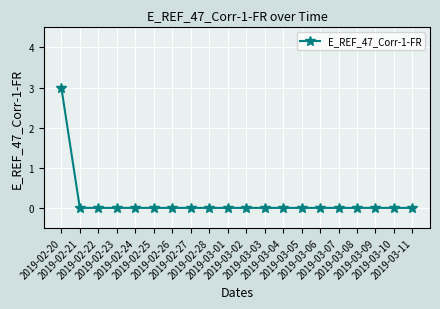

What is the difference between the maximum and minimum values?

3